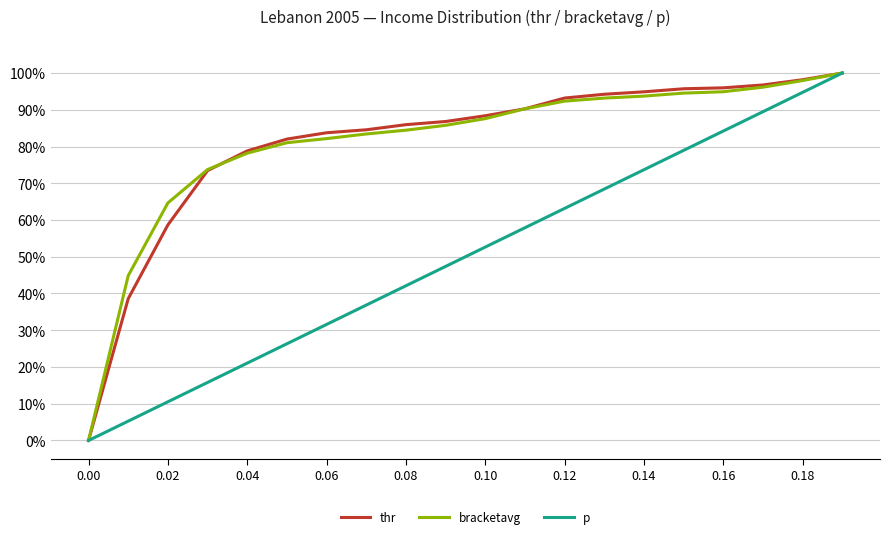

Does the chart have visible grid lines?

Yes